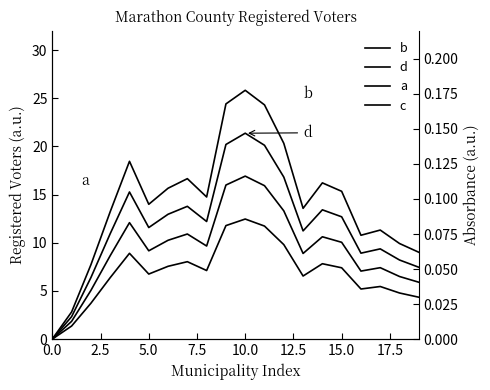

What is the value of the d point at the 11th from the left?

21.4